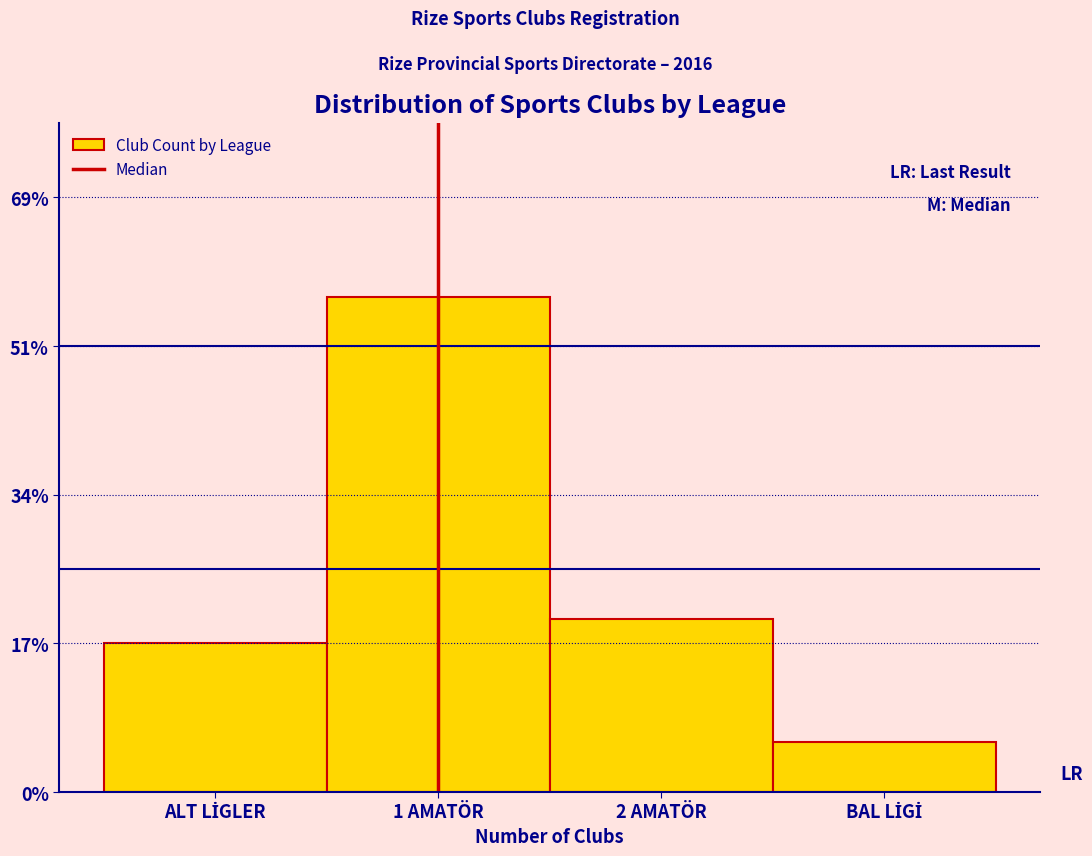

Are the bars horizontal?

No